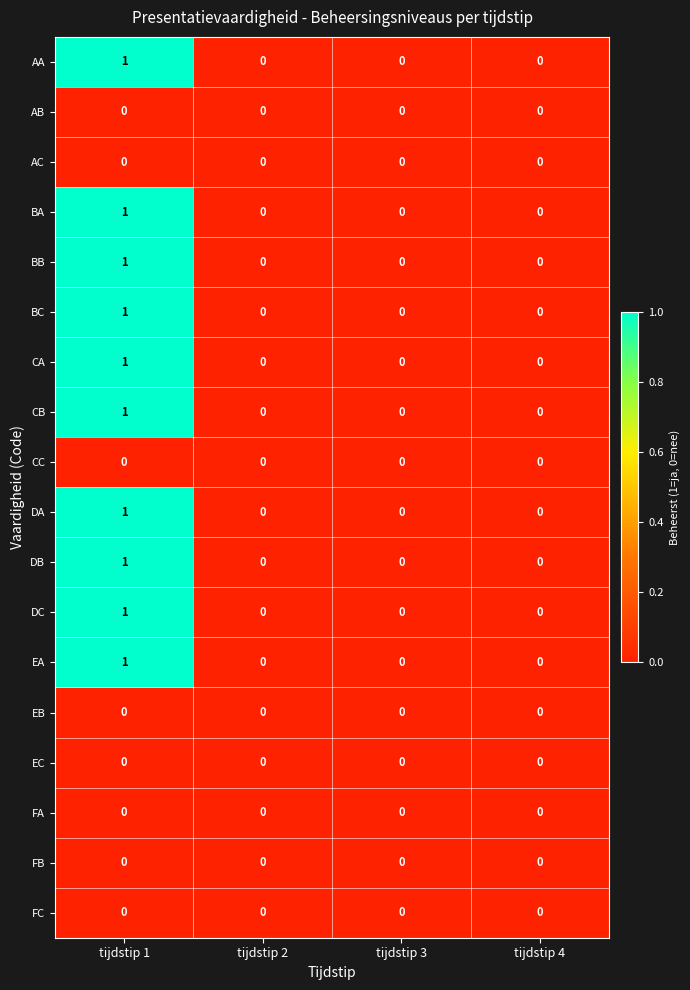

At which category is the sum across all series the highest?

tijdstip 1